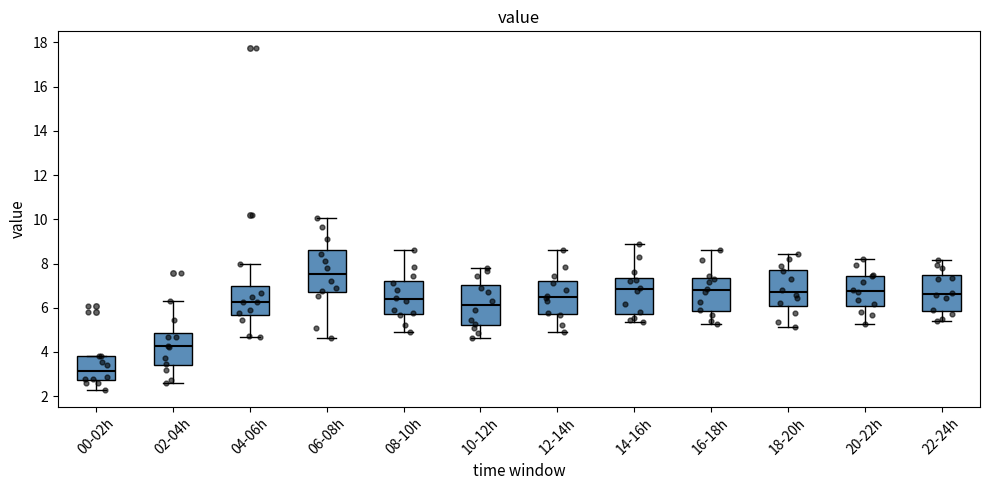

Reading left to right, transcribe this box plot: for each box, give where its median line is, the range the box spans, and where its two whiskers end, as read against the y-axis. The values are not printed on the chart, so give them approximately, as read against the axis.

00-02h: median 3.2, box 2.8 to 3.8, whiskers 2.4 to 3.8
02-04h: median 4.2, box 3.4 to 4.8, whiskers 2.6 to 6.4
04-06h: median 6.2, box 5.6 to 7.0, whiskers 4.6 to 8.0
06-08h: median 7.6, box 6.8 to 8.6, whiskers 4.6 to 10.0
08-10h: median 6.4, box 5.8 to 7.2, whiskers 5.0 to 8.6
10-12h: median 6.2, box 5.2 to 7.0, whiskers 4.6 to 7.8
12-14h: median 6.4, box 5.8 to 7.2, whiskers 5.0 to 8.6
14-16h: median 6.8, box 5.8 to 7.4, whiskers 5.4 to 9.0
16-18h: median 6.8, box 5.8 to 7.4, whiskers 5.2 to 8.6
18-20h: median 6.8, box 6.0 to 7.8, whiskers 5.2 to 8.4
20-22h: median 6.8, box 6.0 to 7.4, whiskers 5.2 to 8.2
22-24h: median 6.6, box 5.8 to 7.4, whiskers 5.4 to 8.2